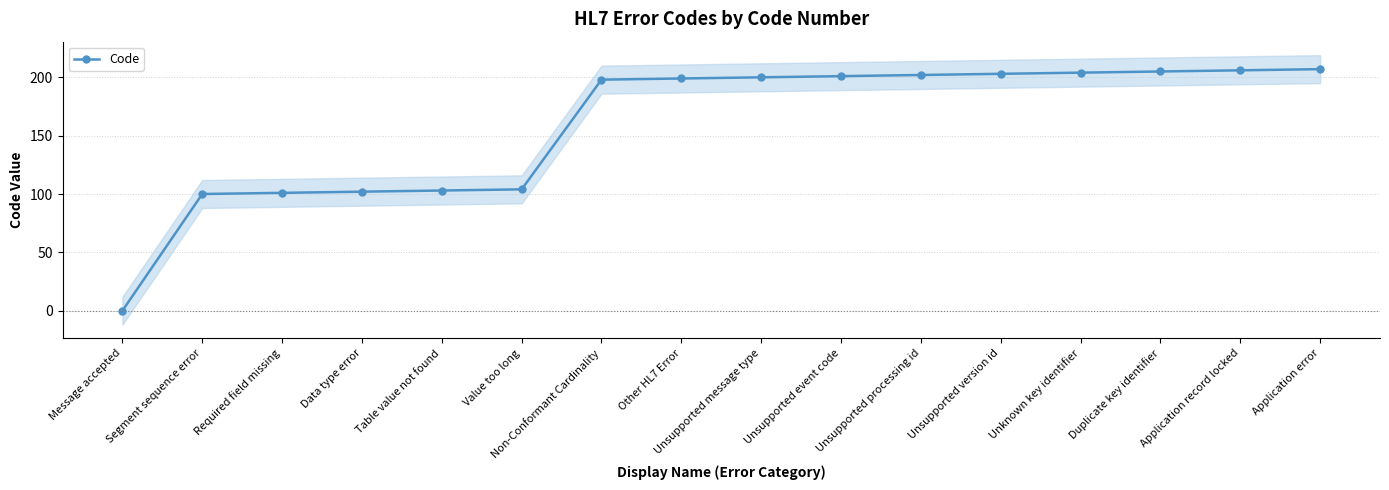

Is it true that the value at Unsupported event code is 201?

True